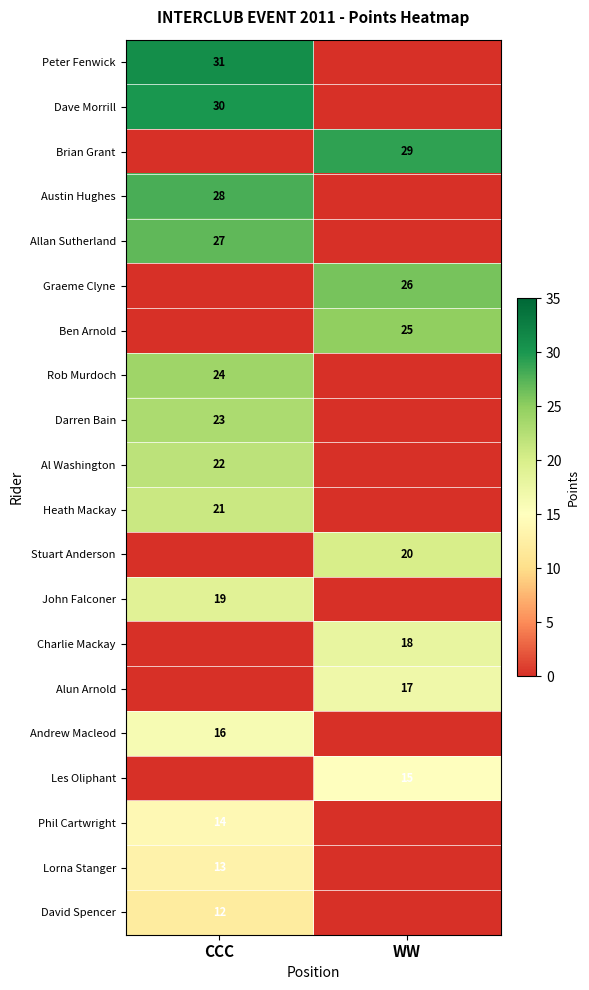

The value of Rob Murdoch at CCC is 24. True or false?

True